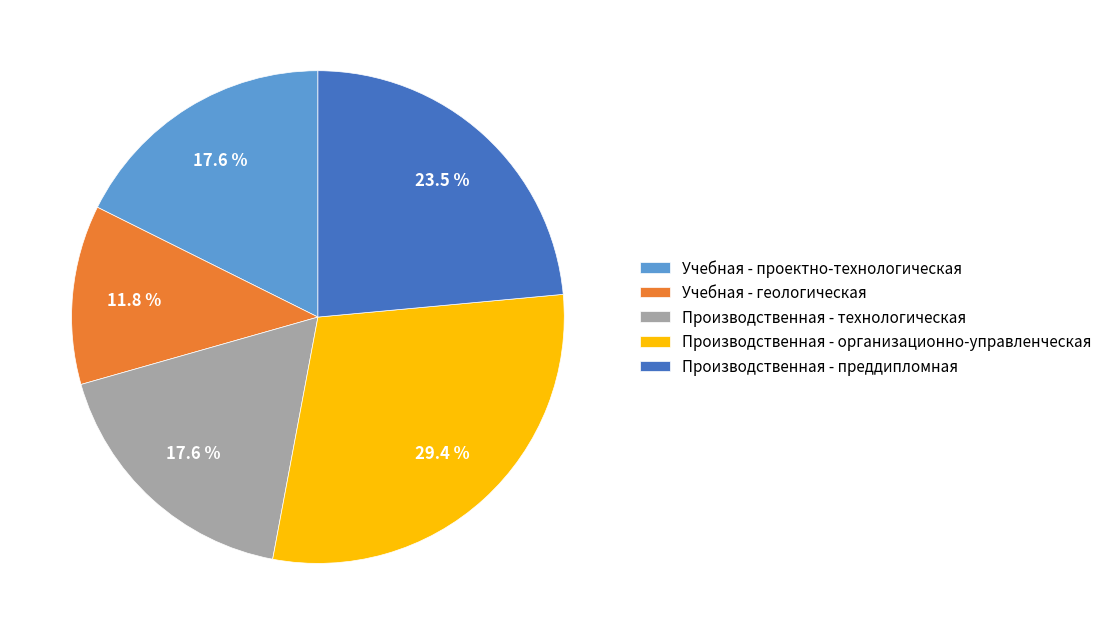

True or false: Производственная - технологическая accounts for 30% of the total.

False